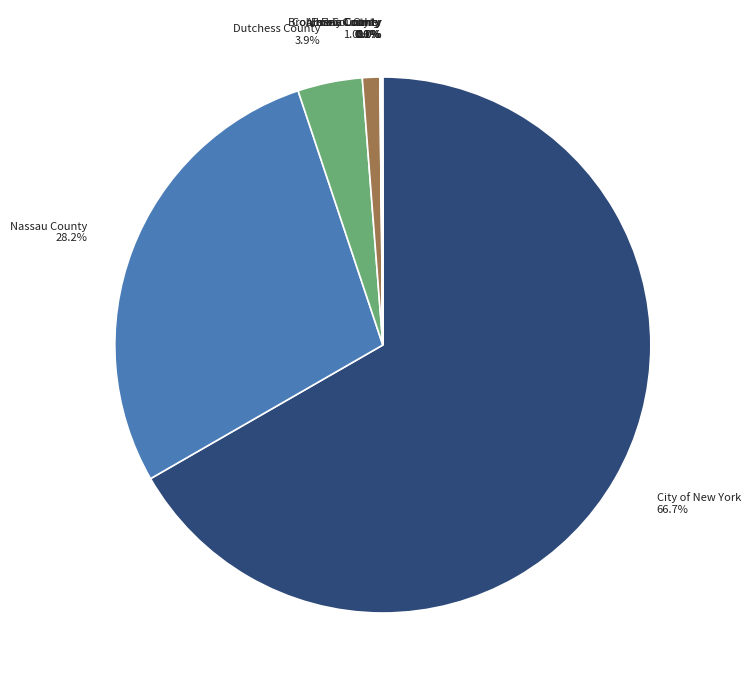

What is the largest slice in the pie chart?

City of New York